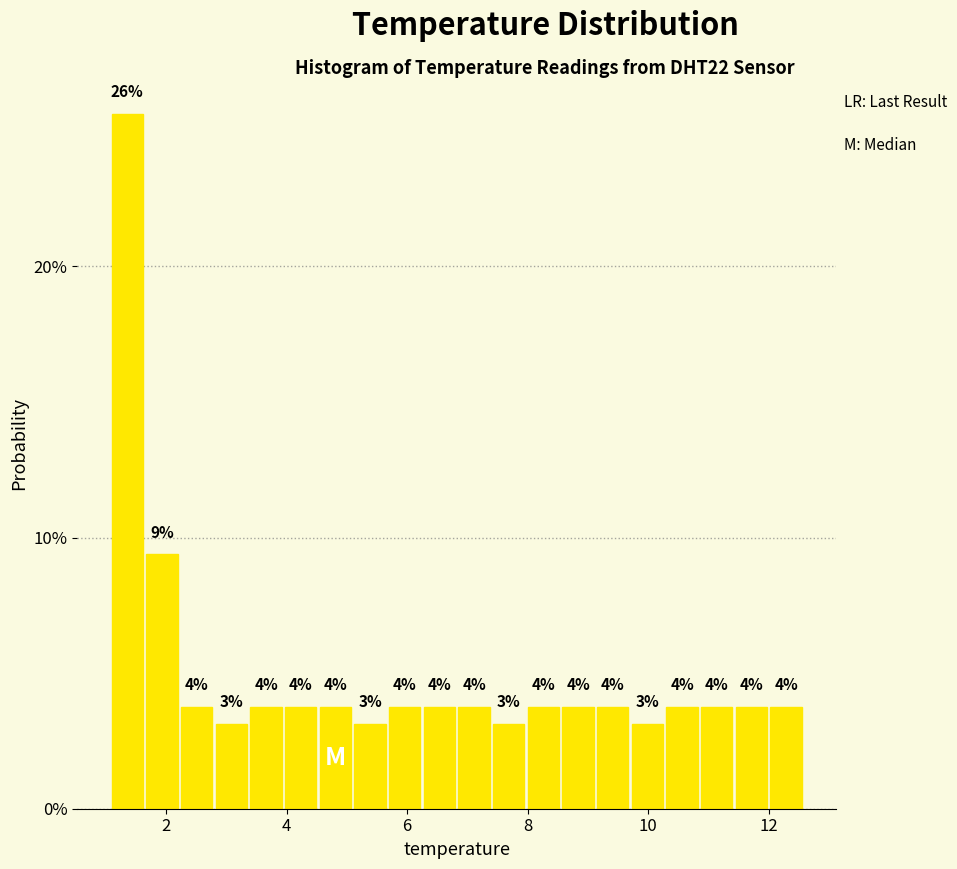

Read against the x-axis, roughly where is the centre of the tallest bar?

1.4